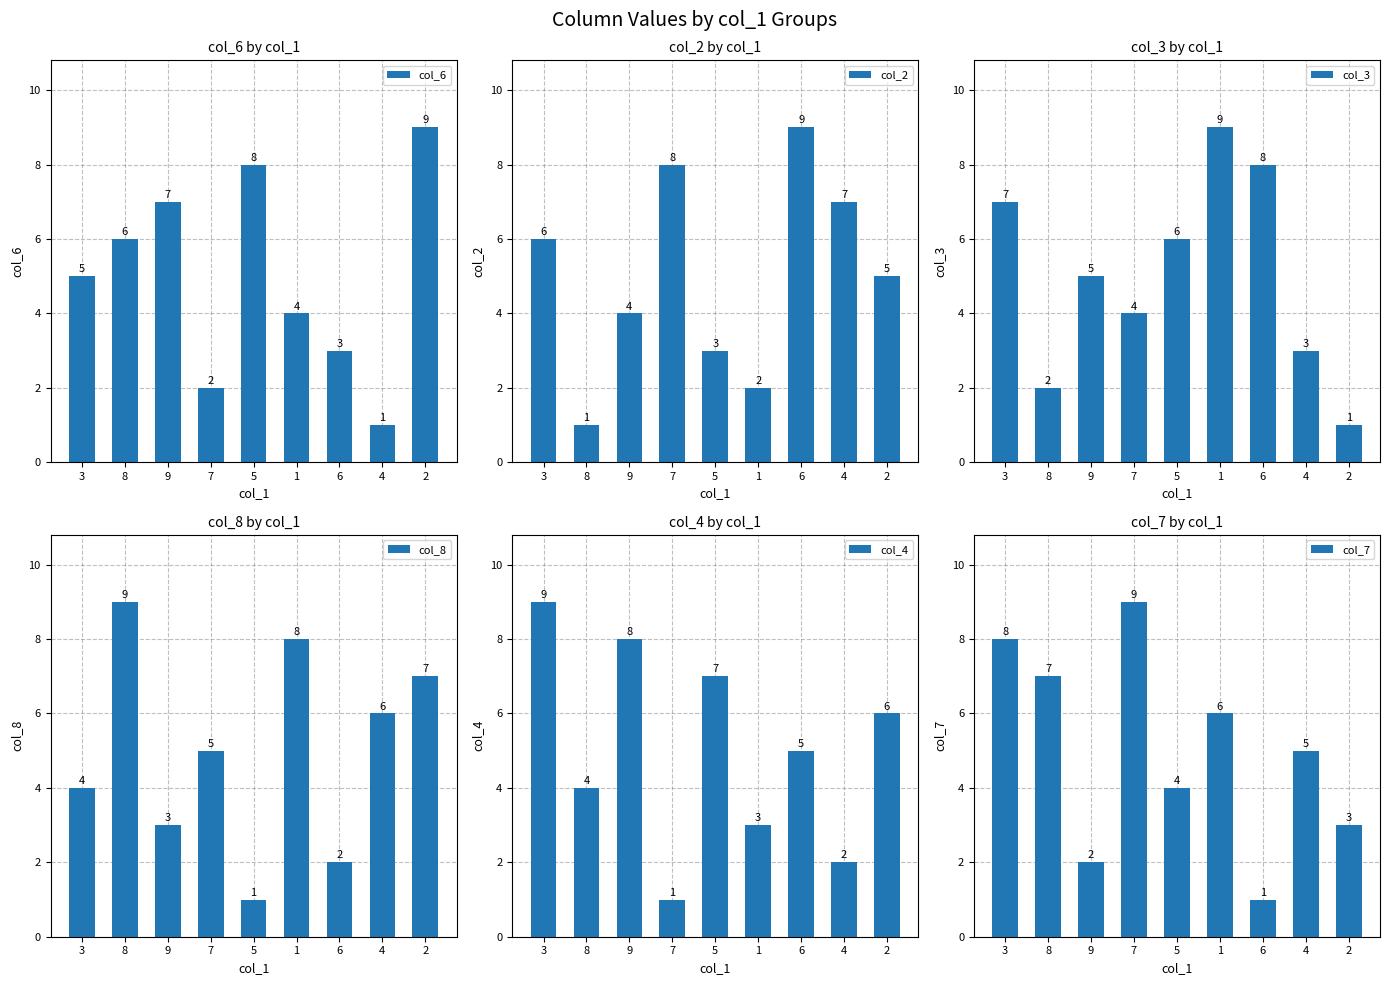

At which label does col_4 first exceed 5?

3